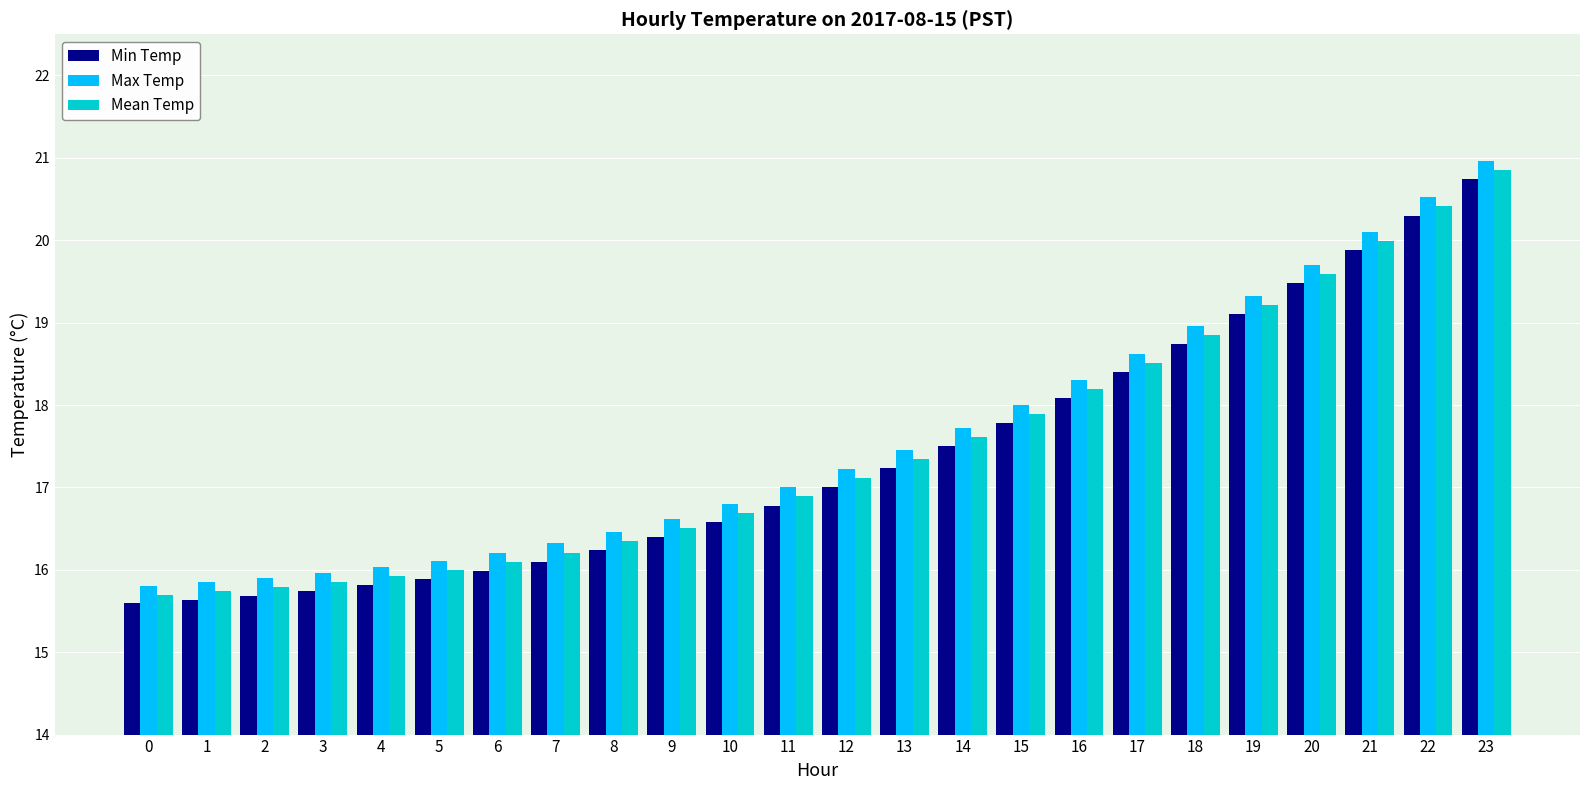

Rank the series by their average value, from highest to lowest.

Max Temp, Mean Temp, Min Temp